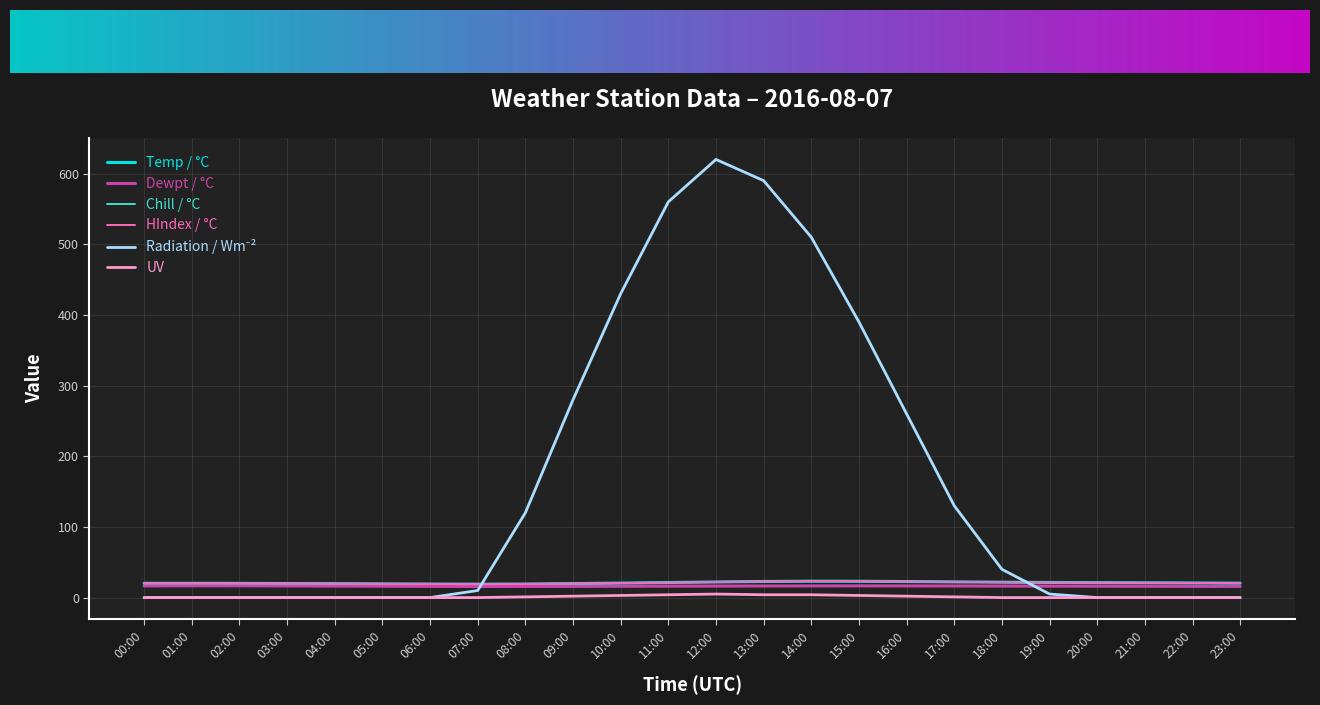

Is this an area chart (filled region under the line)?

No